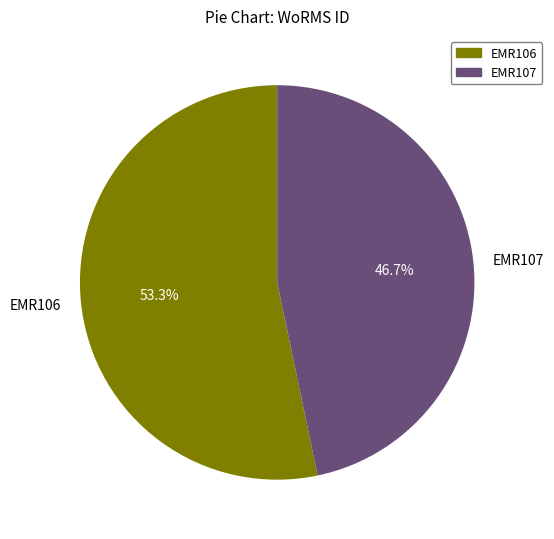

Count the number of slices in the pie.

2